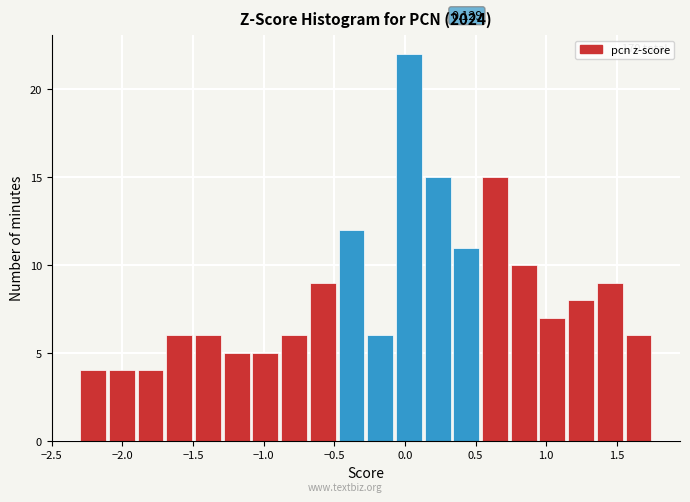

Over which range of the x-axis is the bar tallest?

-0.05 to 0.15